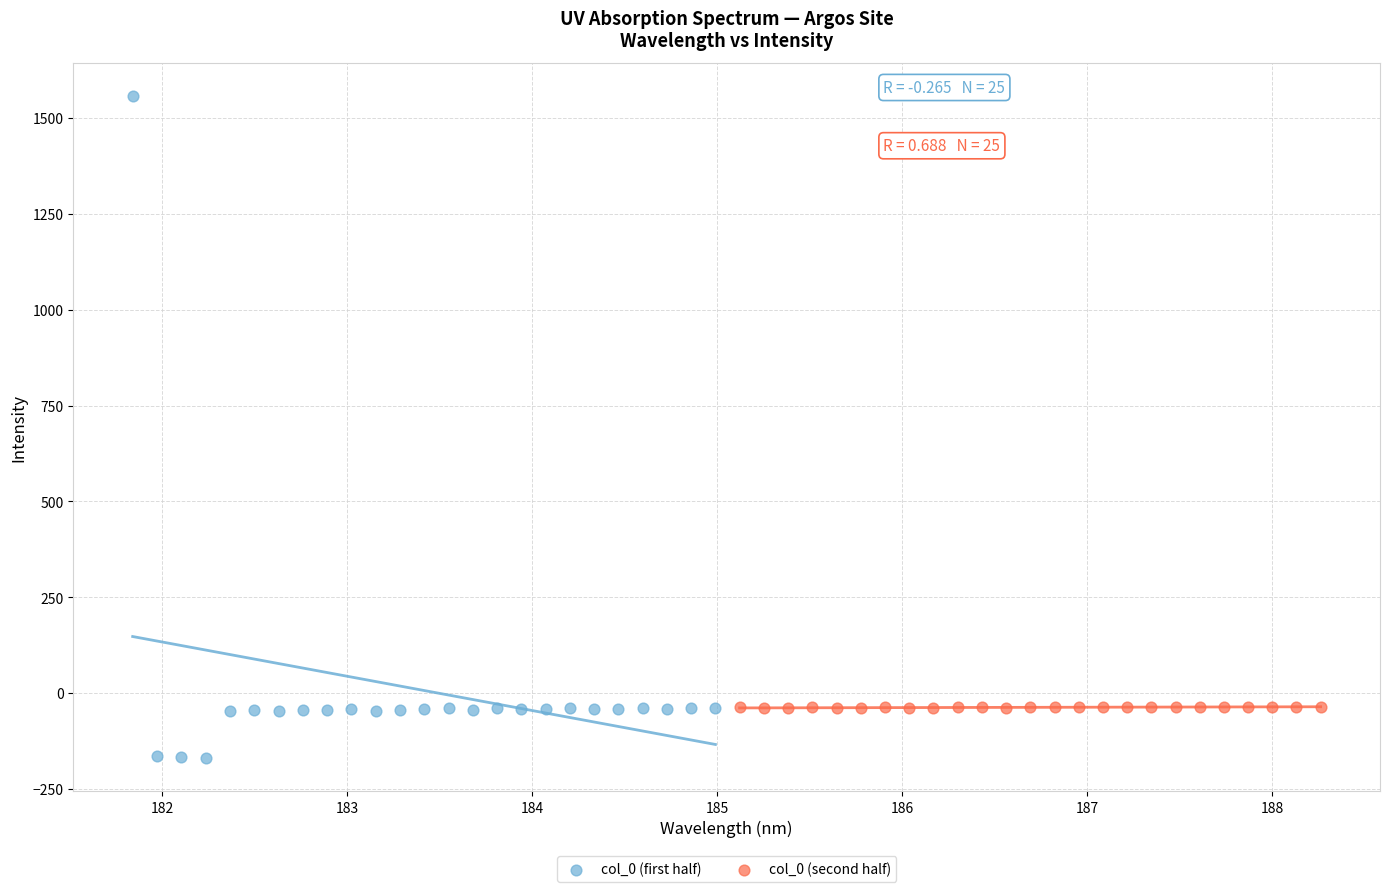

Which series has the widest spread of Y values?

col_0 (first half)